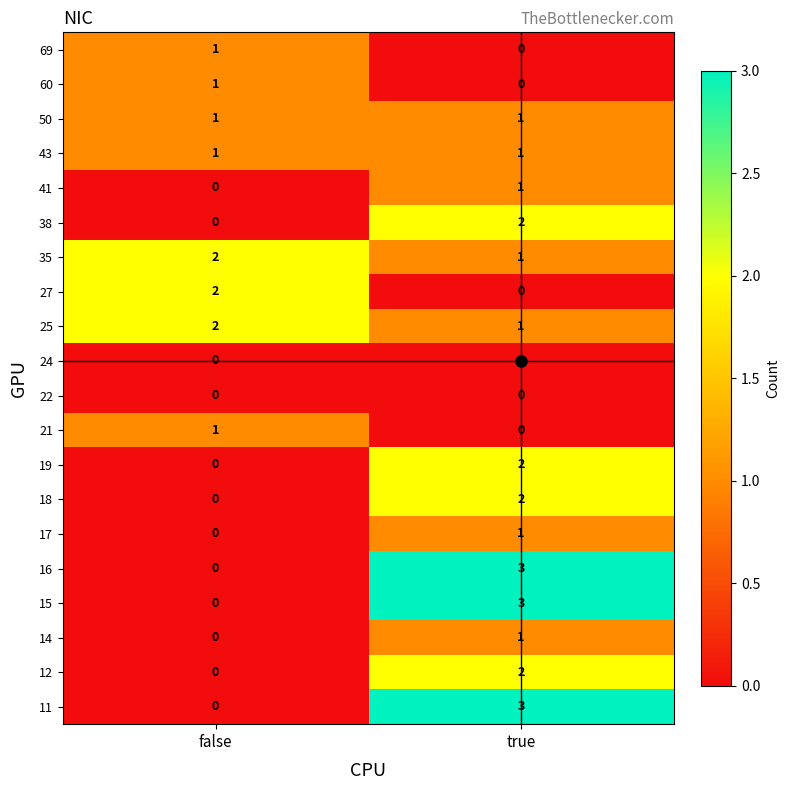

Which label corresponds to the largest value in the chart?

true